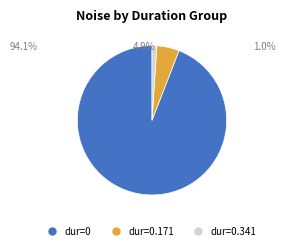

Count the number of slices in the pie.

3